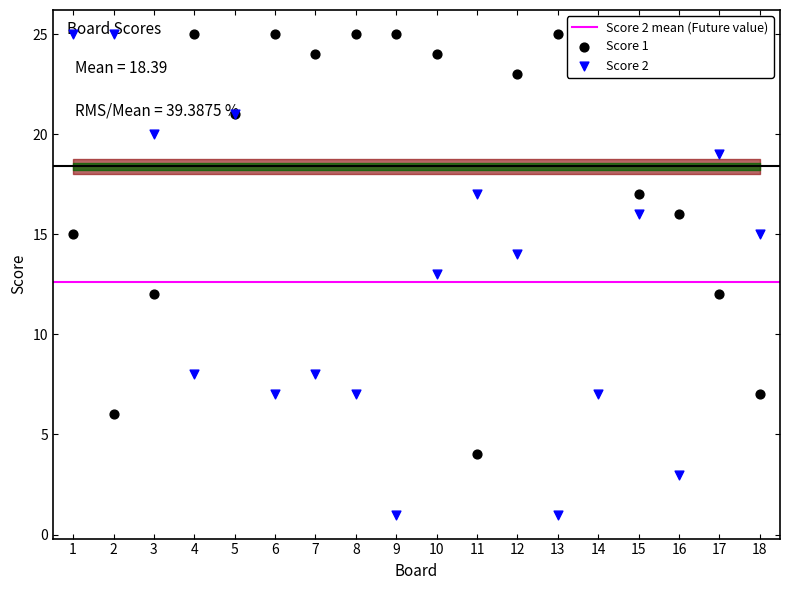

Which series has the largest total across all categories?

Score 1